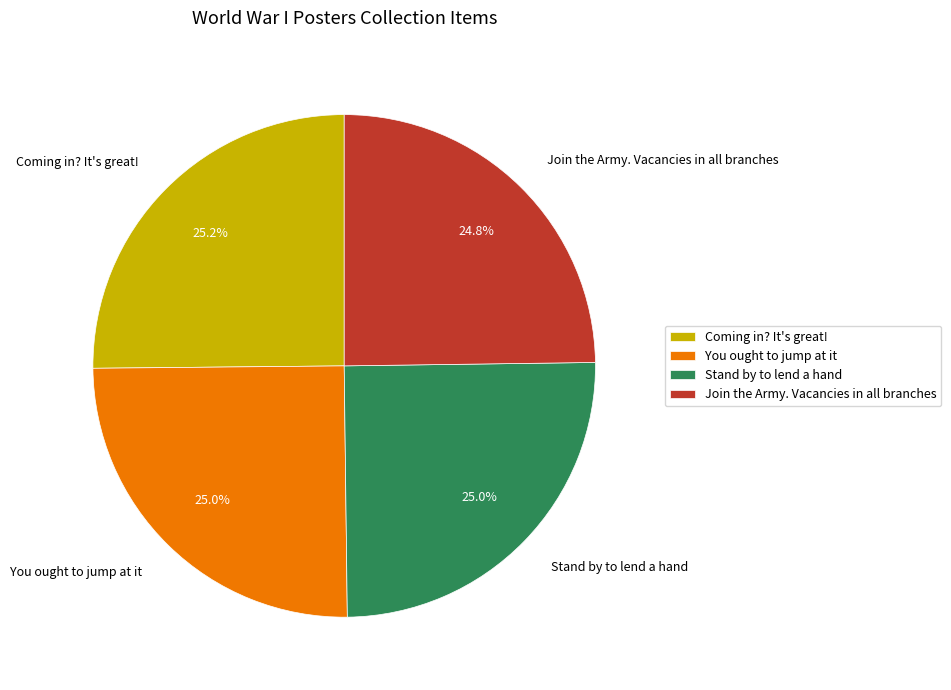

Is it true that You ought to jump at it is 25% of the pie?

True